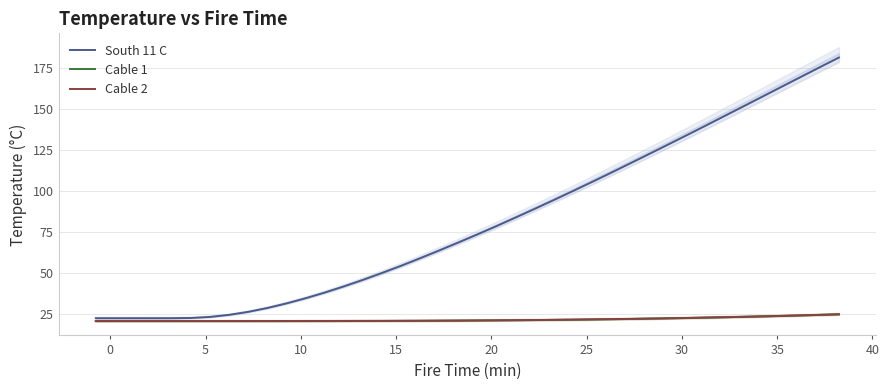

At how many categories does at least one series exceed 58?

23